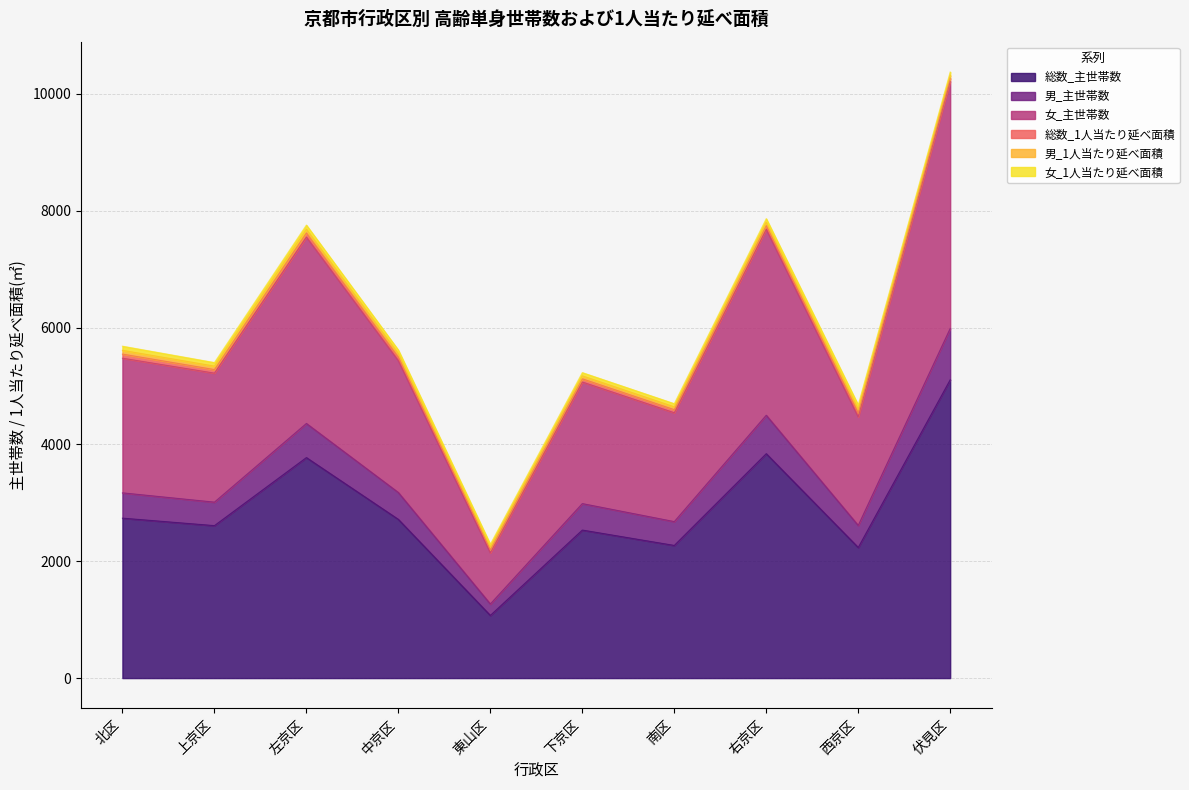

Is it true that 総数_主世帯数 equals 1361.0 at 上京区?

False